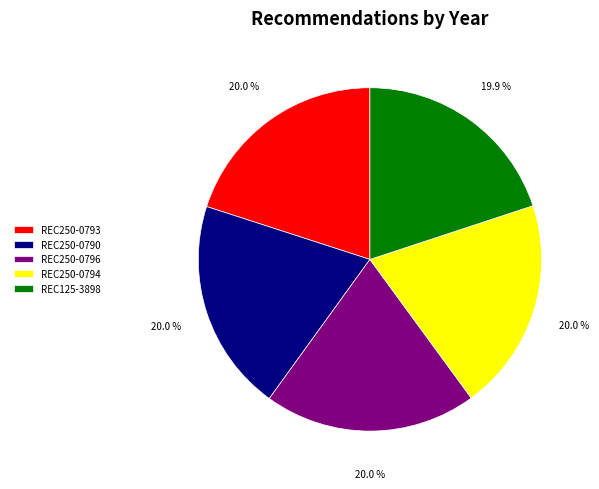

What portion of the pie excludes REC250-0790?

80.0%